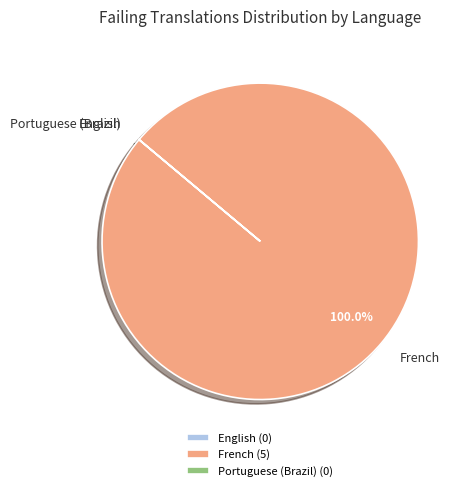

Does any single category account for the majority?

Yes